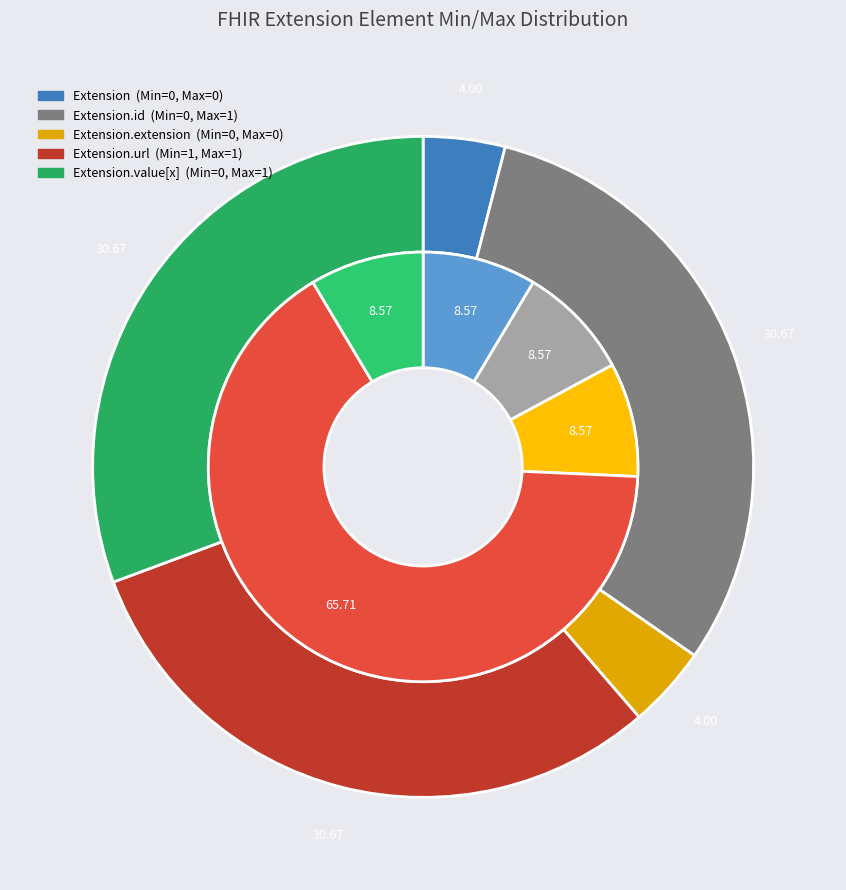

The Extension.url slice represents 86% of the pie. True or false?

False